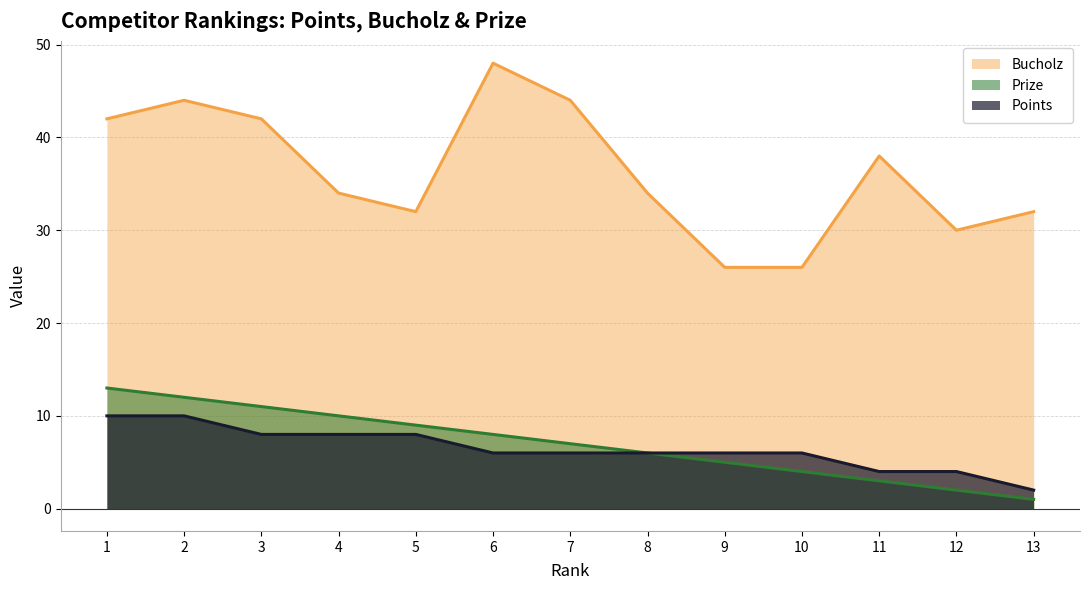

Does the chart display data point markers on the line(s)?

No